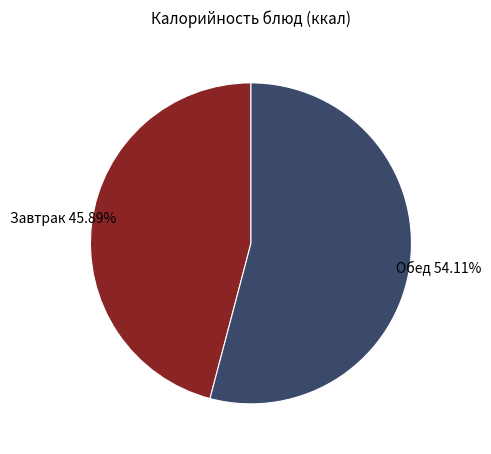

How many slices are in this pie chart?

2